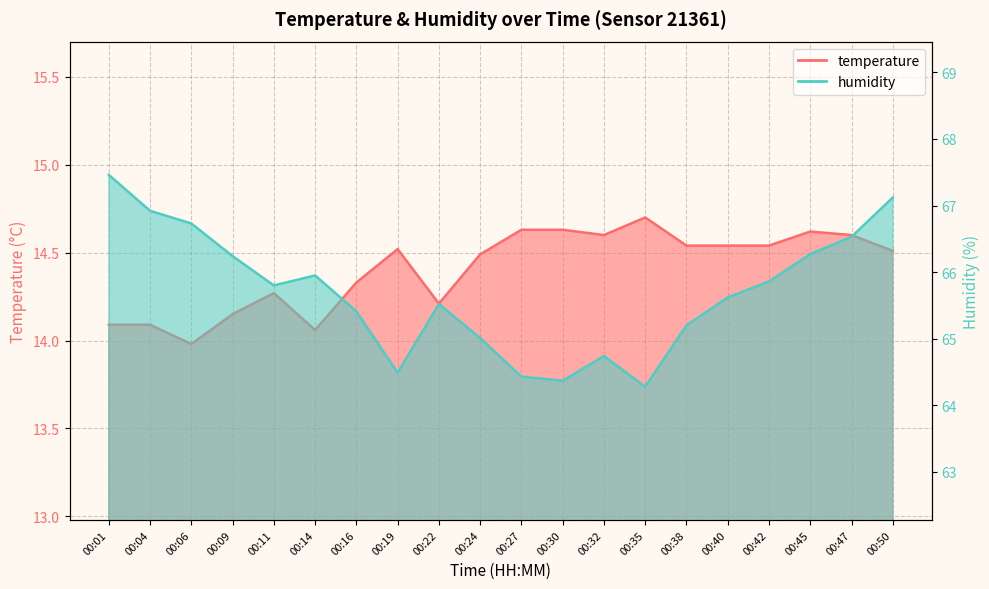

Reading right to left, extract all data points from this chart.

temperature: 14.5	14.6	14.6	14.5	14.5	14.5	14.7	14.6	14.6	14.6	14.5	14.2	14.5	14.3	14.1	14.3	14.2	14.0	14.1	14.1
humidity: 67.1	66.5	66.3	65.9	65.6	65.2	64.3	64.7	64.4	64.4	65.0	65.5	64.5	65.4	66.0	65.8	66.2	66.7	66.9	67.5